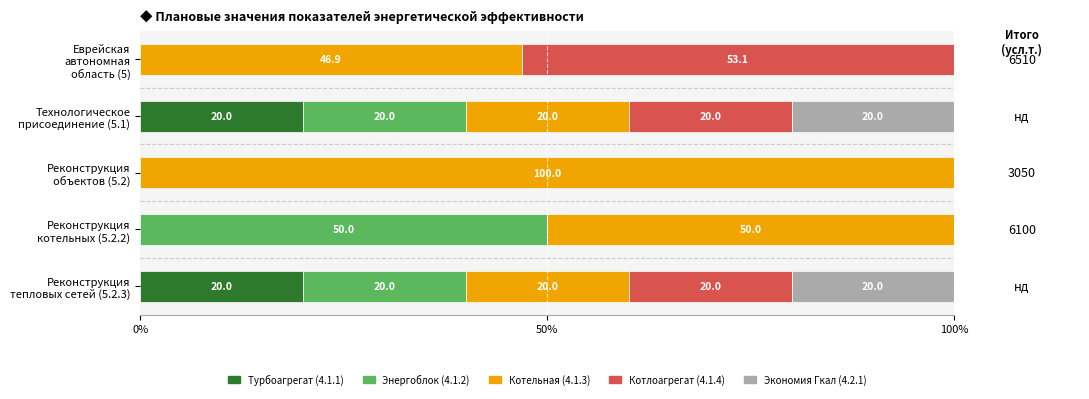

What is the maximum value for Турбоагрегат (4.1.1)?

20.0